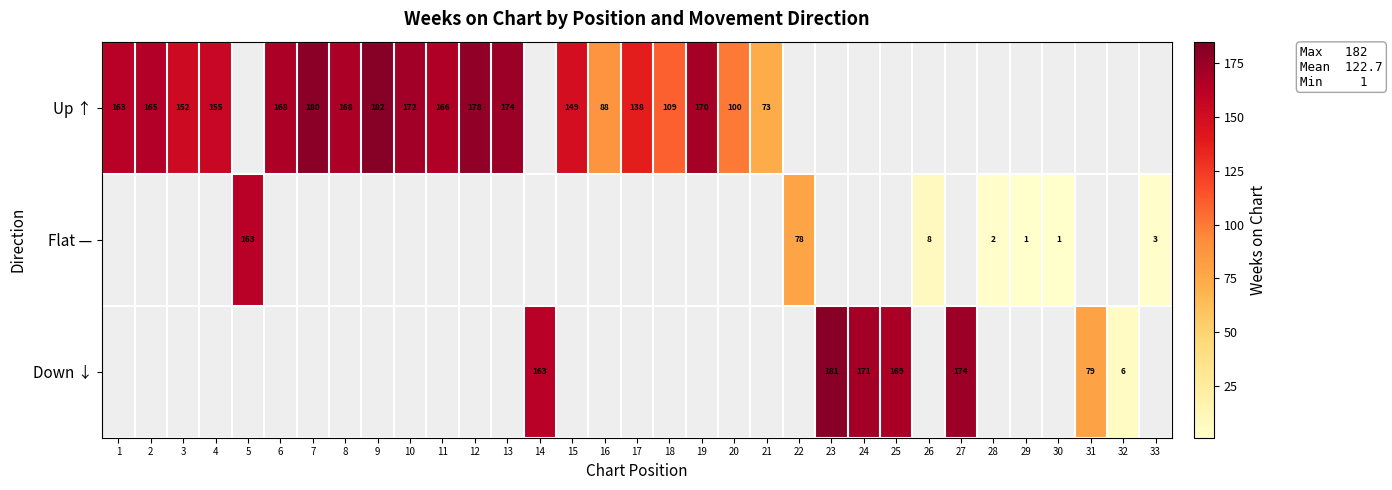

True or false: Up ↑ has a value of 114 at 12.

False